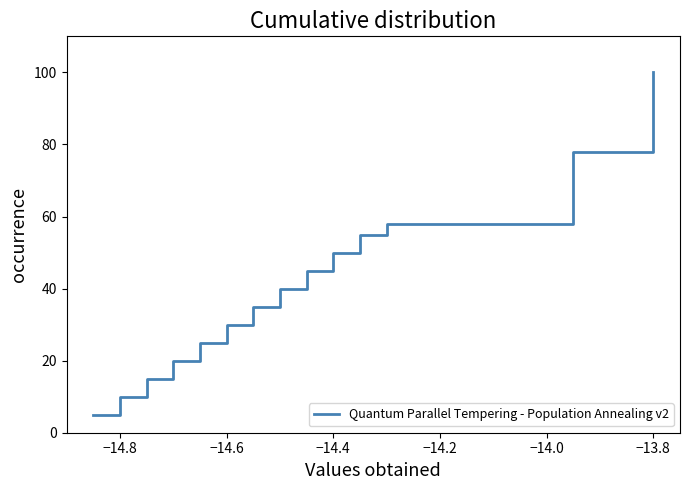

What is the maximum value shown in the chart?

100